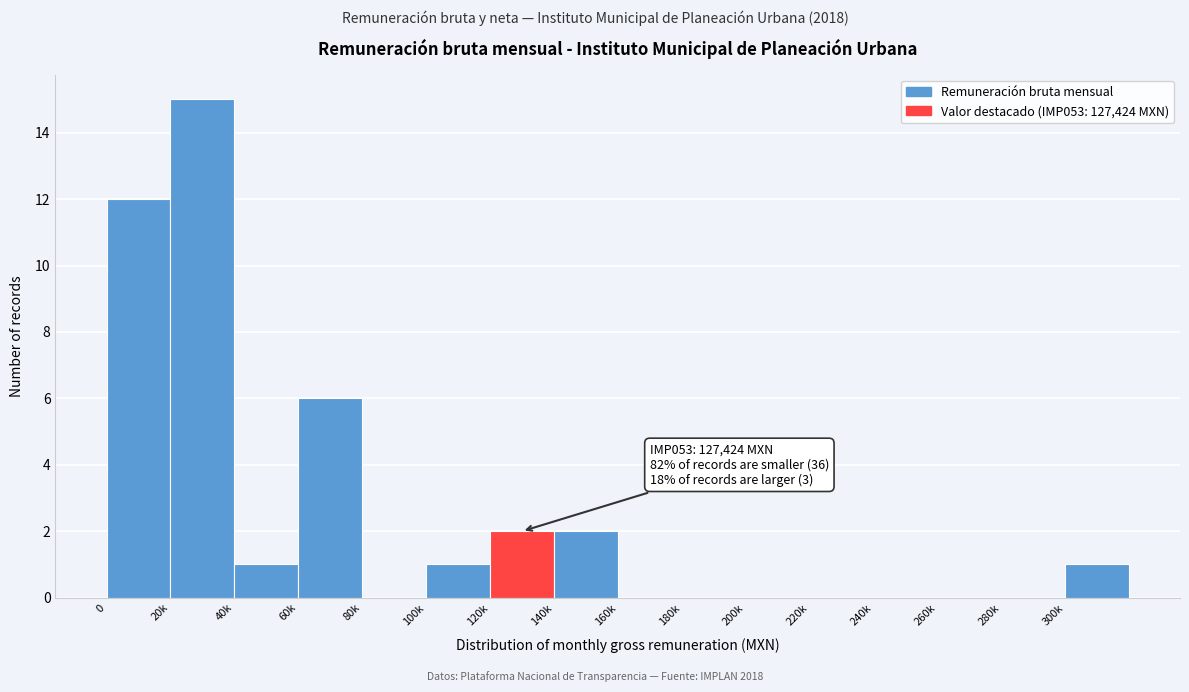

Reading left to right, extract all data points from this chart.

0=12	20k=15	40k=1	60k=6	80k=0	100k=1	120k=2	140k=2	160k=0	180k=0	200k=0	220k=0	240k=0	260k=0	280k=0	300k=1